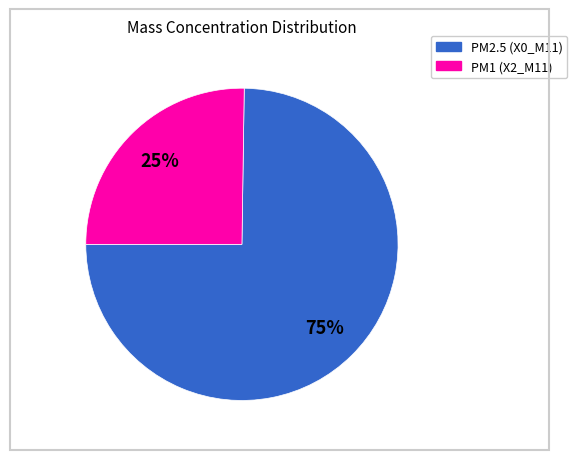

Is there any slice that represents more than half of the pie?

Yes